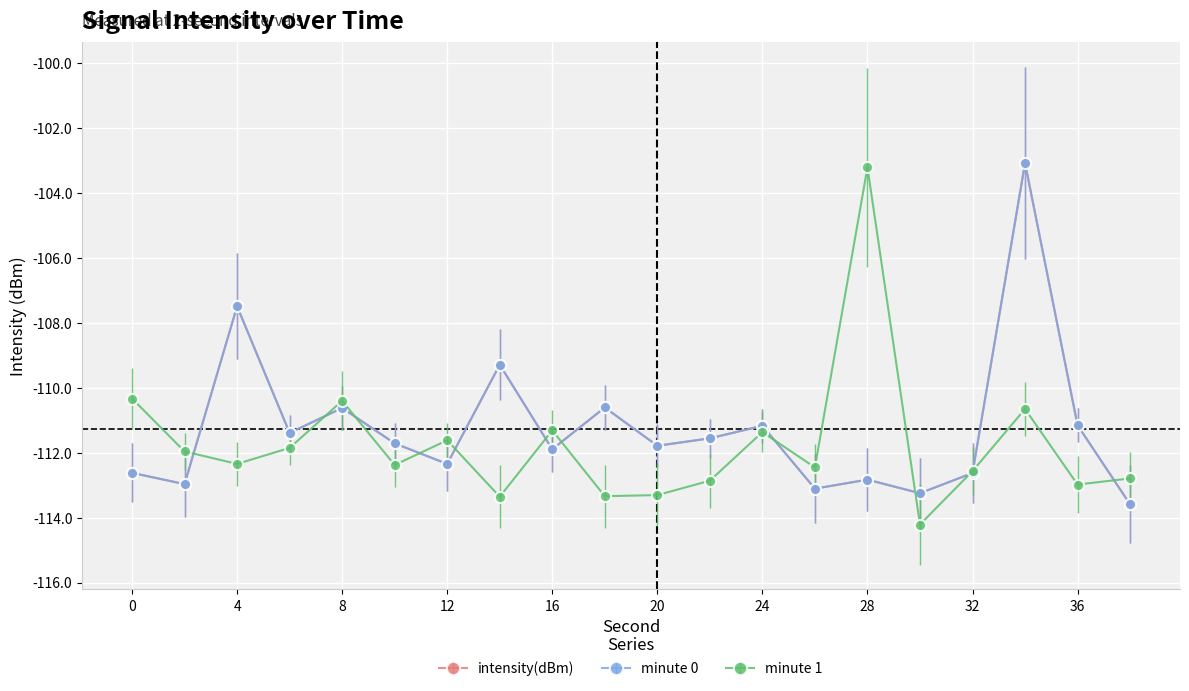

What is the value of the minute 1 point at the 11th from the left?

-113.3